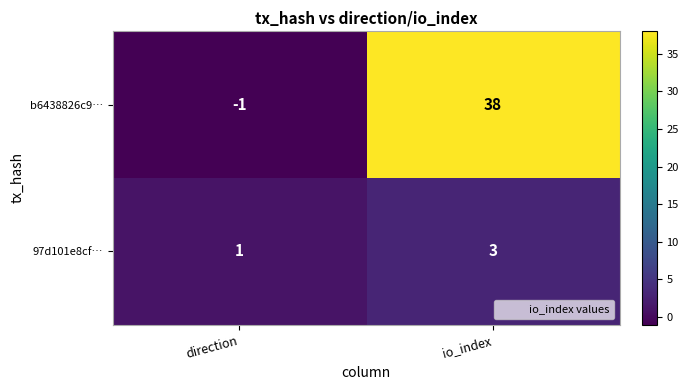

What is the difference between the highest and lowest values at direction?

2